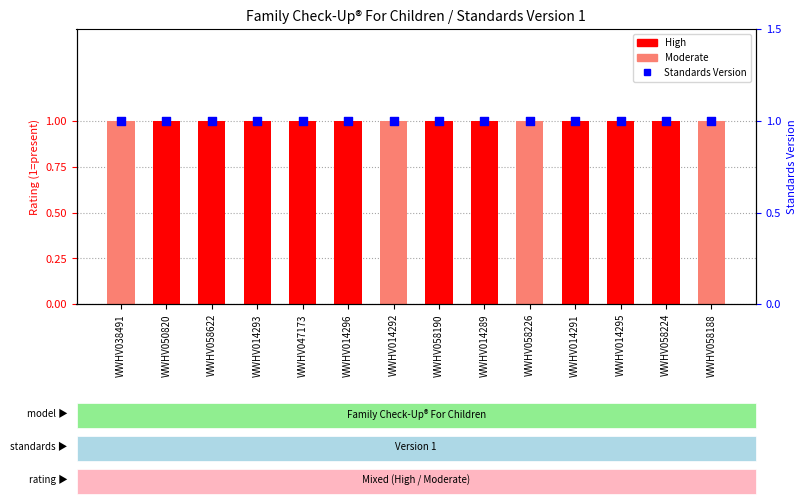

Which series contains the highest Y value?

High